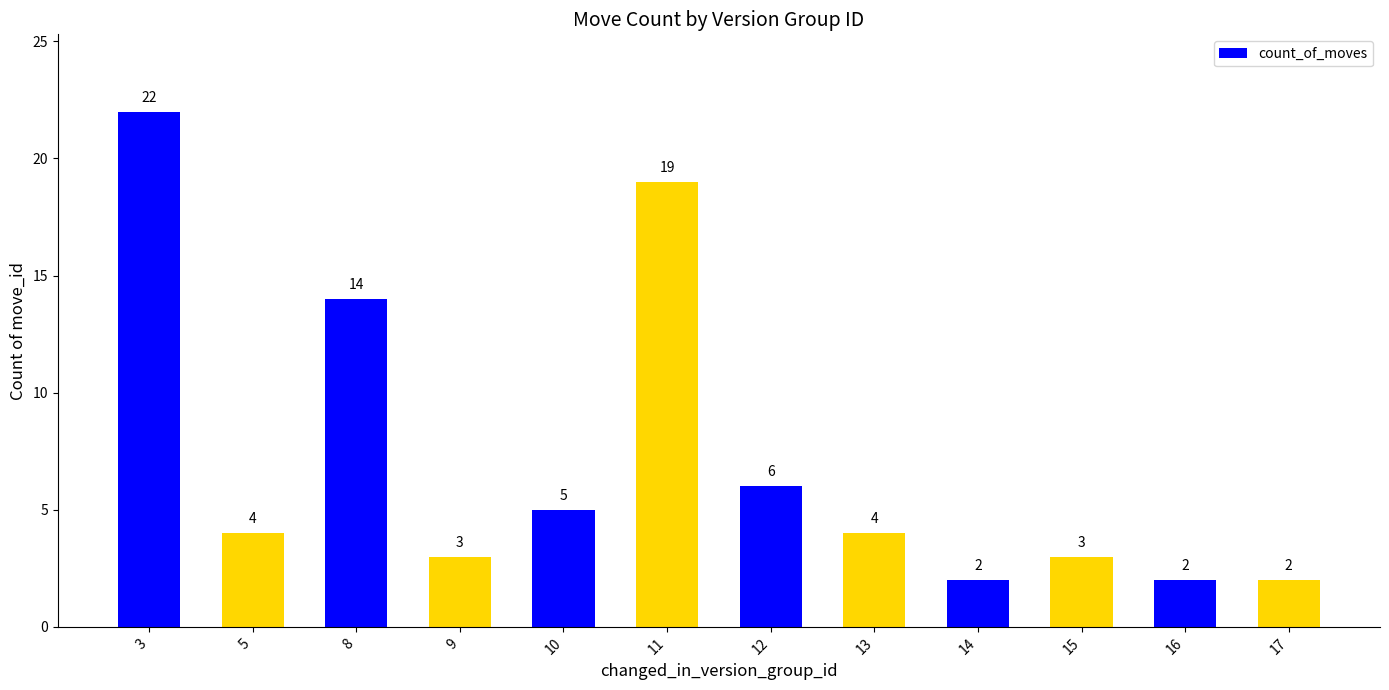

Is it true that the value at 5 is 6?

False